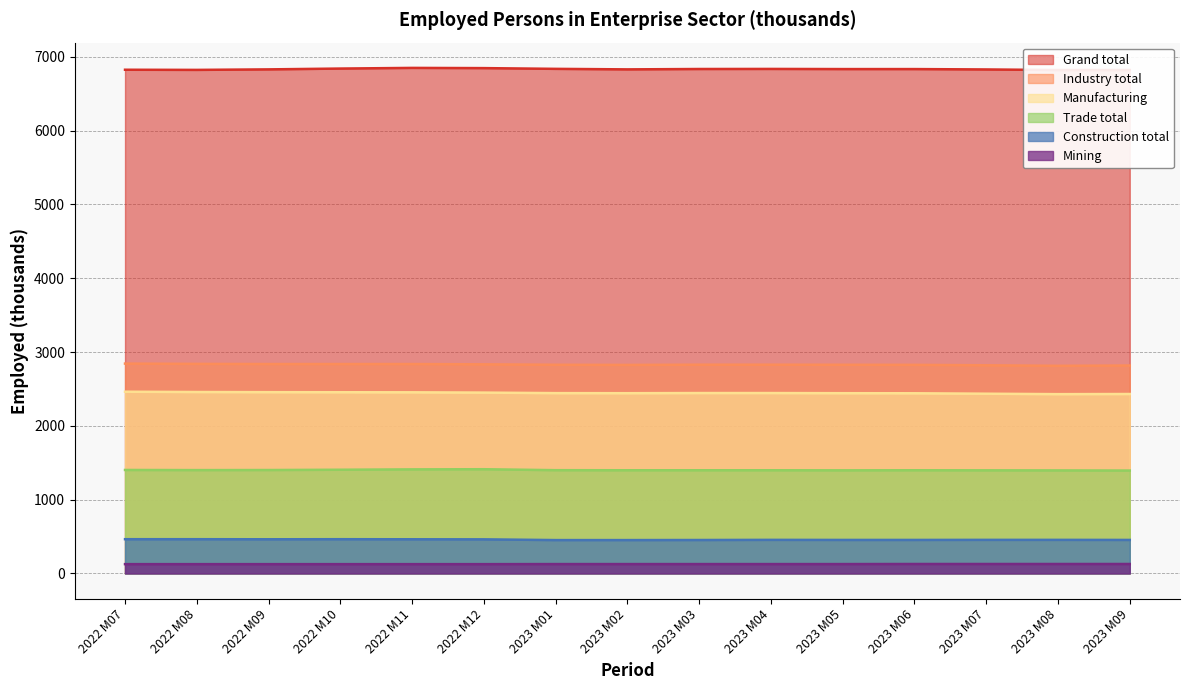

What is the average value of the Construction total series?

458